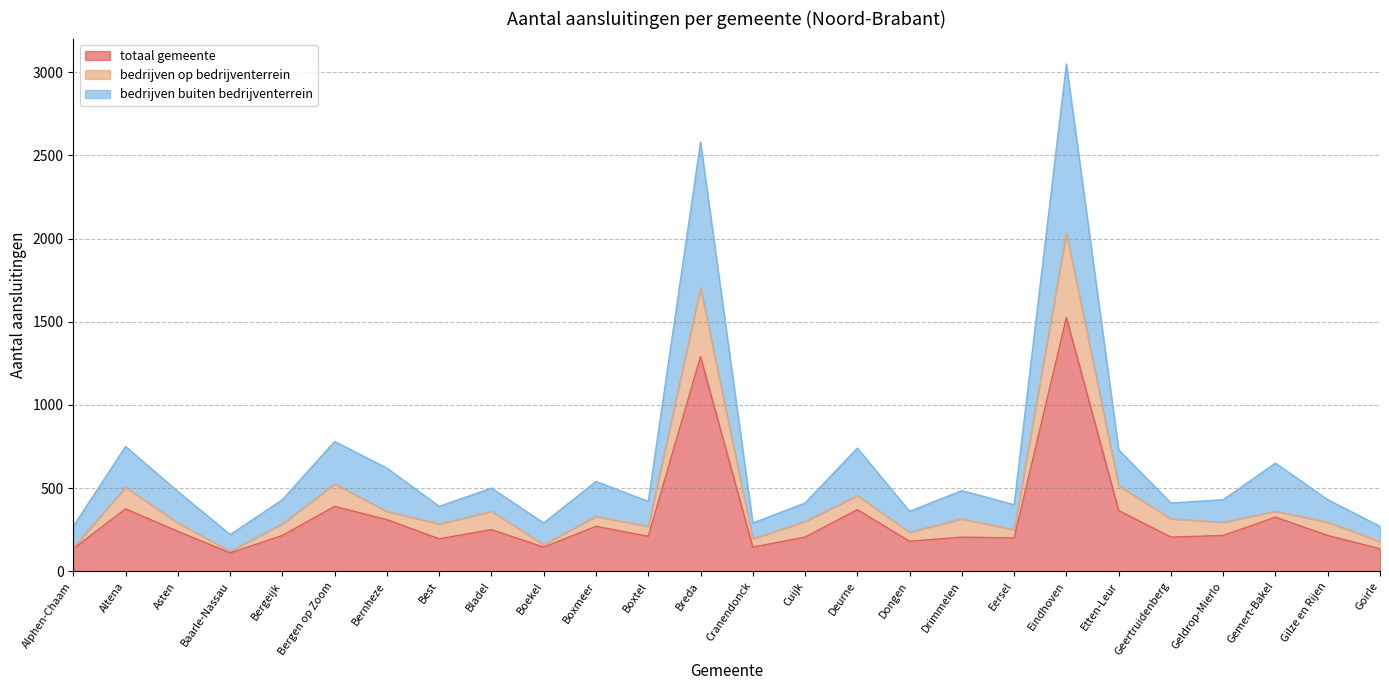

What is the lowest value of the totaal gemeente series?

110